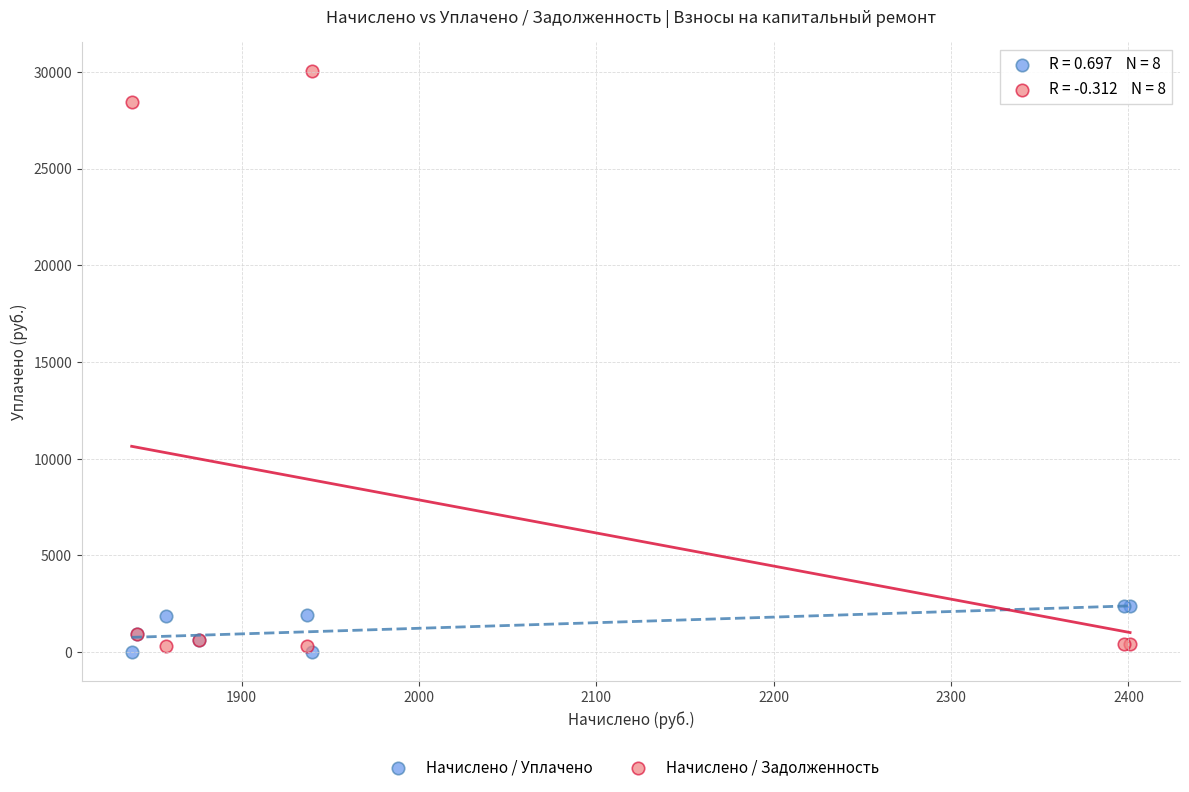

What are all the series names shown in the legend?

Начислено / Уплачено, Начислено / Задолженность